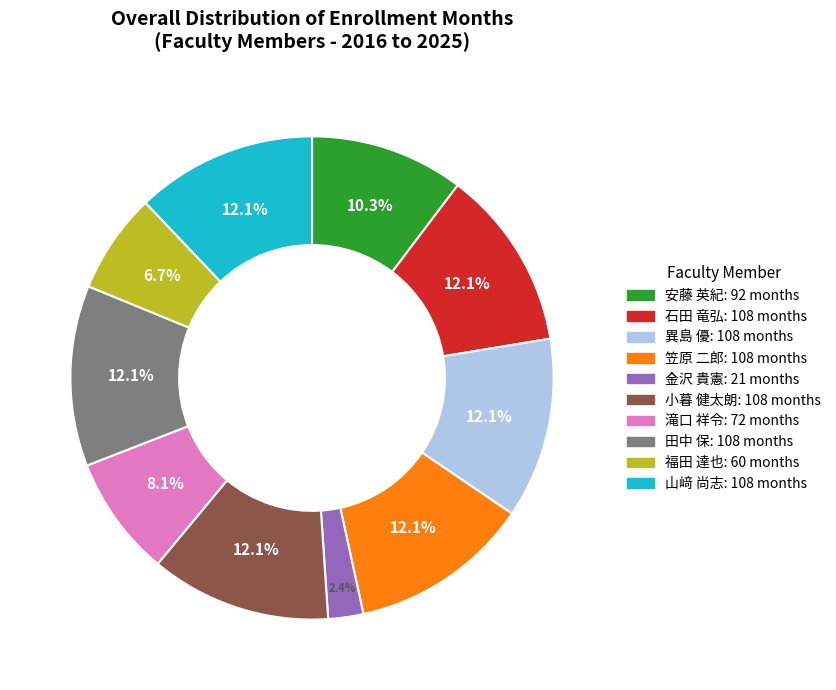

Do 福田 達也 and 石田 竜弘 together represent more than half of the pie?

No